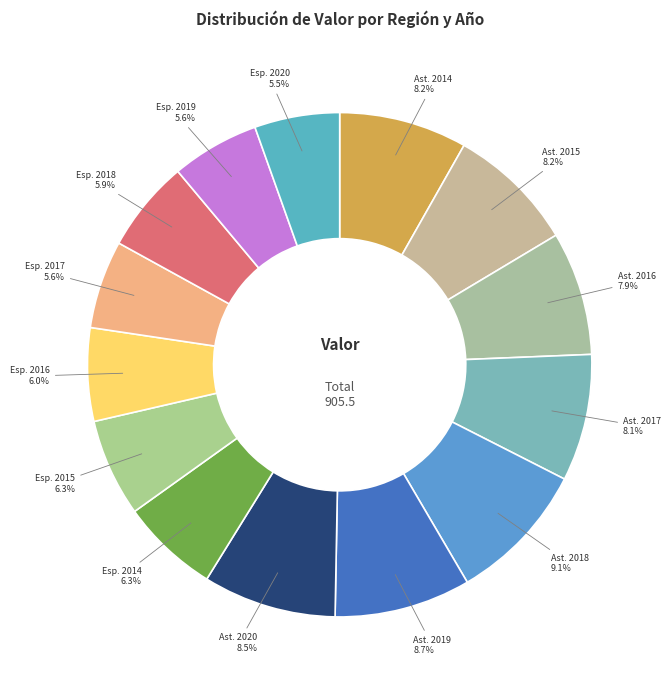

How many slices are in this pie chart?

14